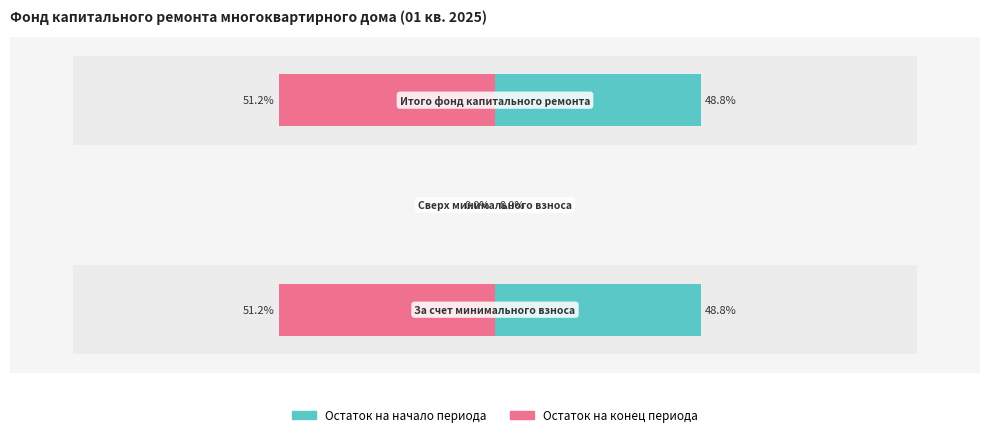

What is the smallest value displayed?

-51.2